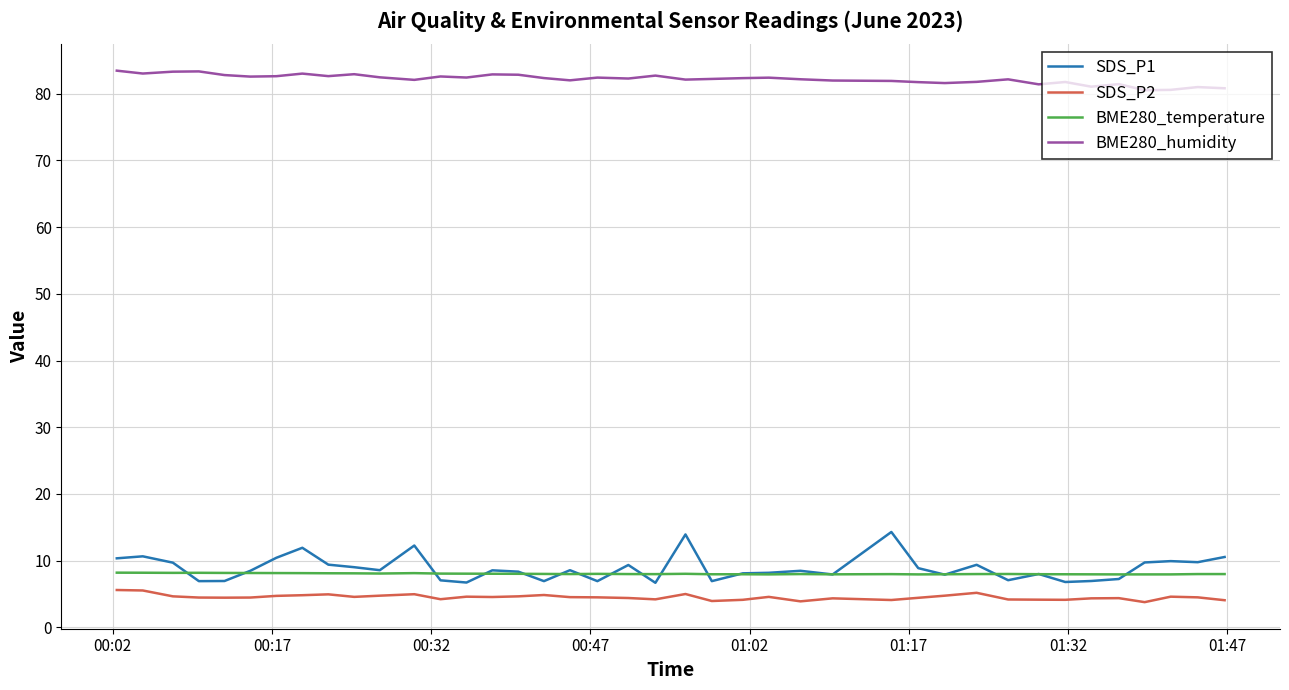

Rank the series by their maximum value, from highest to lowest.

BME280_humidity, SDS_P1, BME280_temperature, SDS_P2